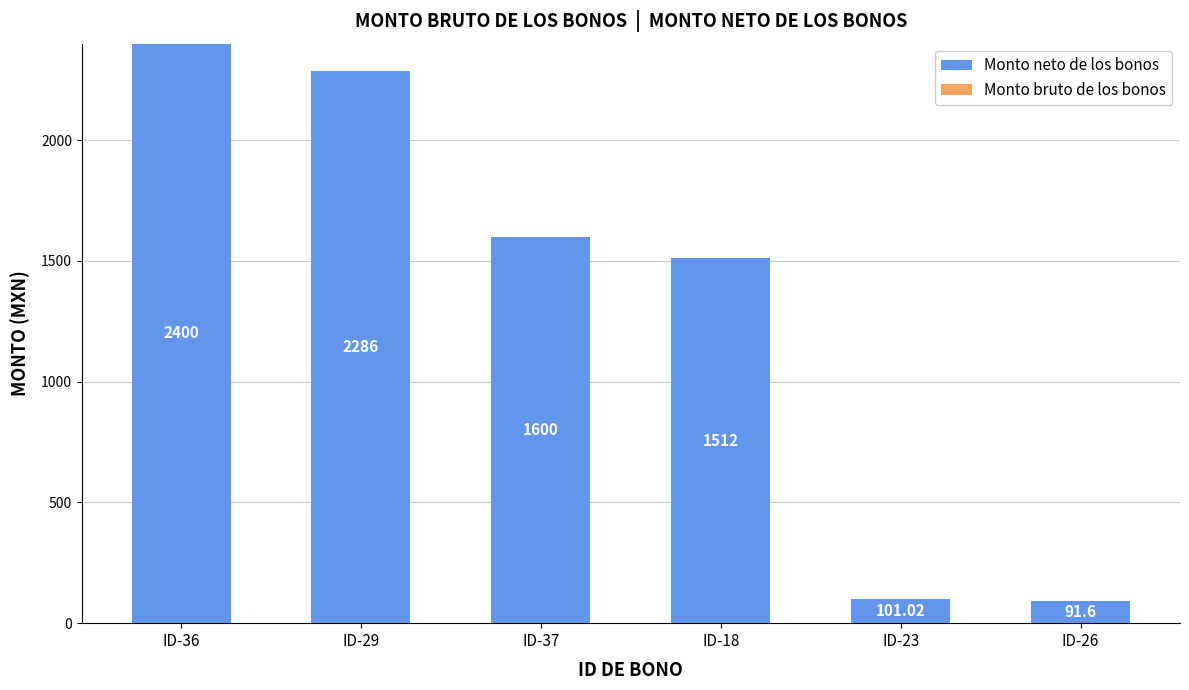

Approximately how many times larger is the value at ID-36 compared to ID-23?

23.8